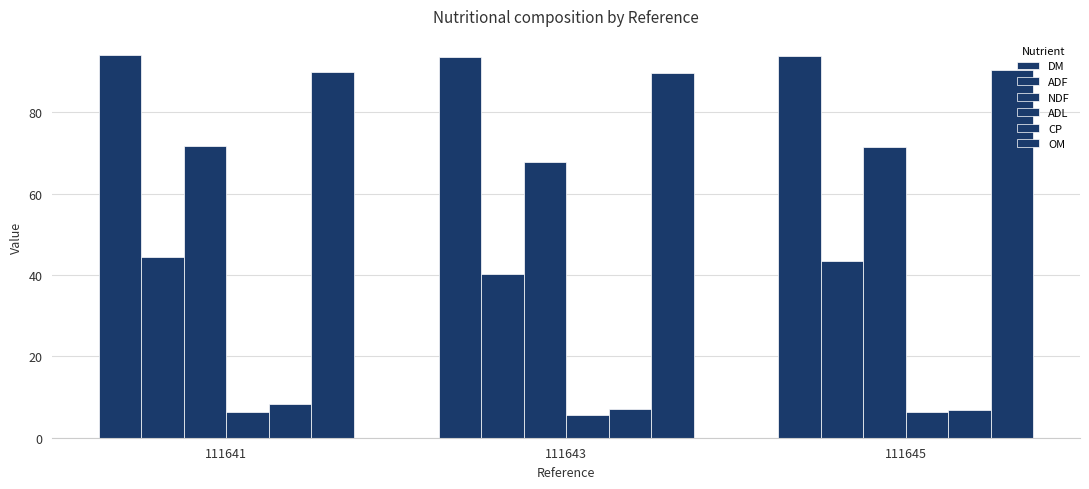

How many groups of bars are there?

3